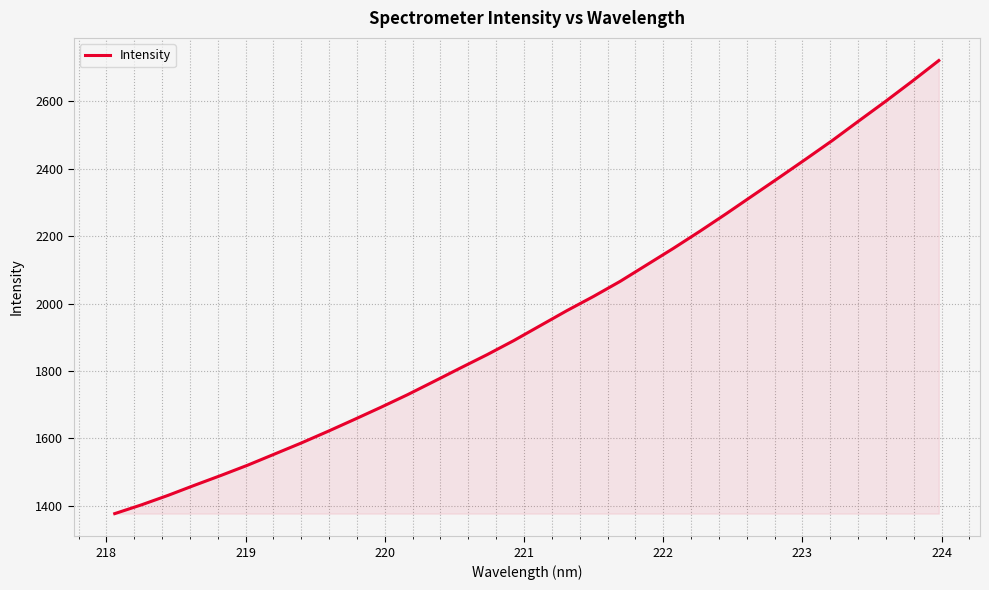

What is the smallest value displayed?

1377.3